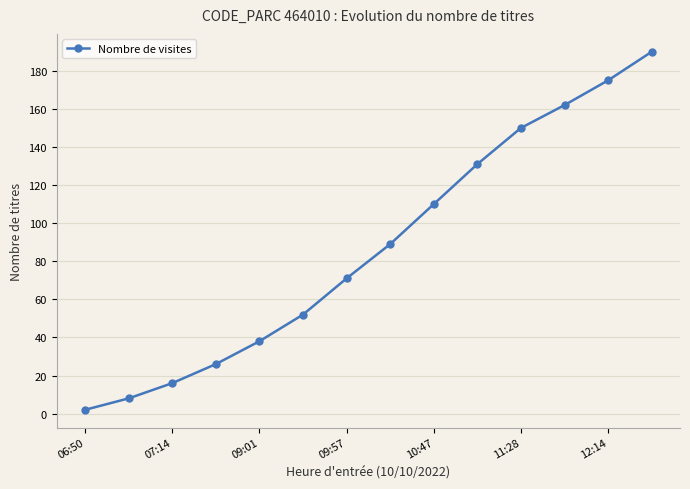

What is the greatest value displayed?

190